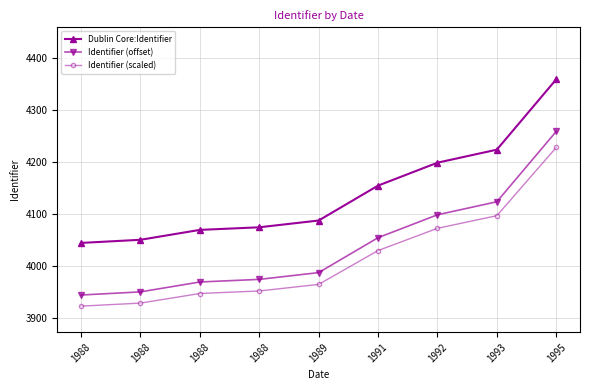

What are all the series names shown in the legend?

Dublin Core:Identifier, Identifier (offset), Identifier (scaled)